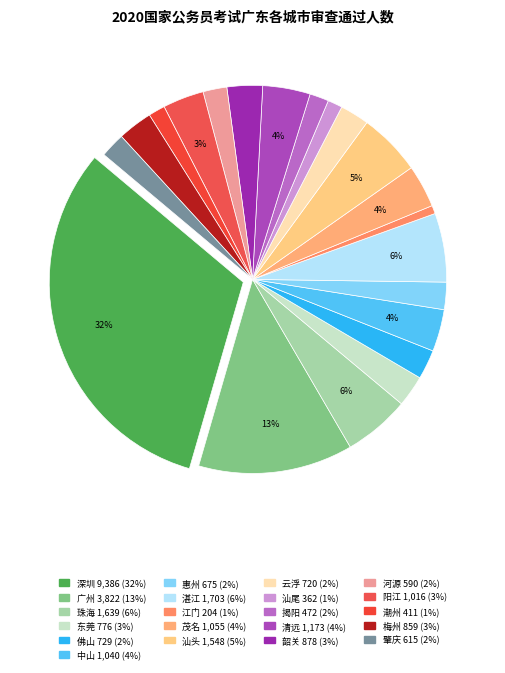

The 云浮 slice represents 2% of the pie. True or false?

True